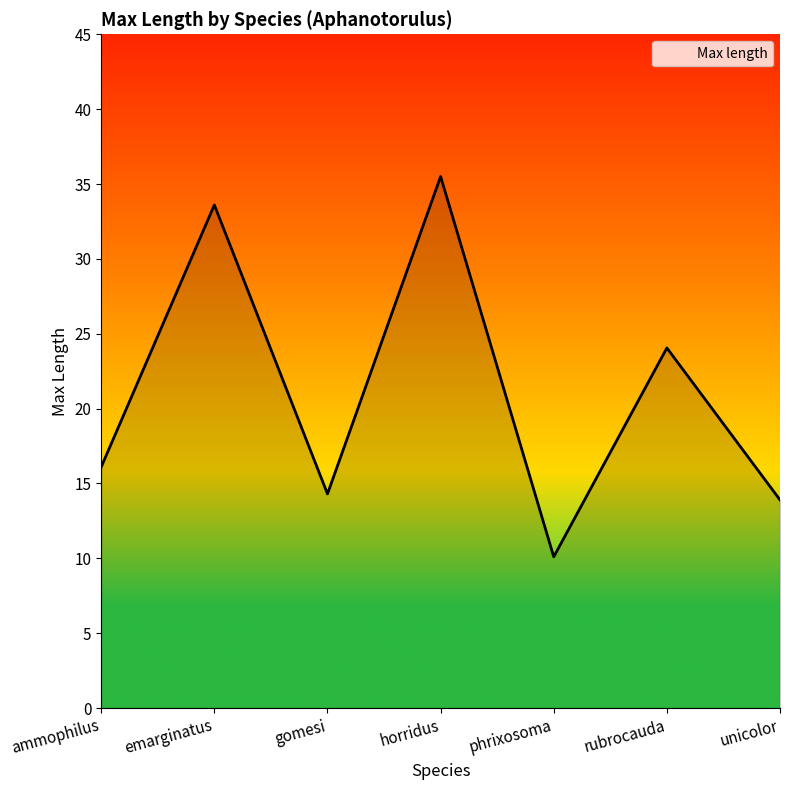

Count the number of data series in this chart.

1